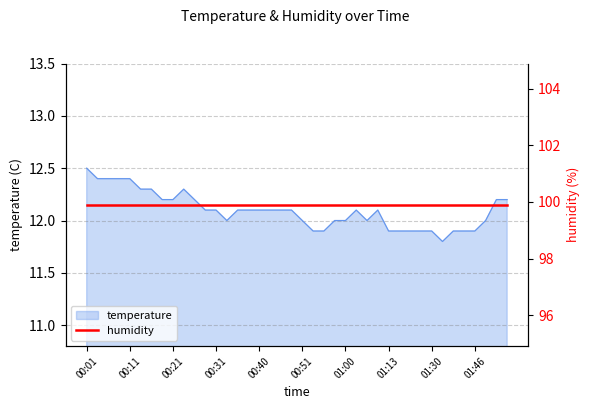

What is the label of the 10th point from the right?

01:24